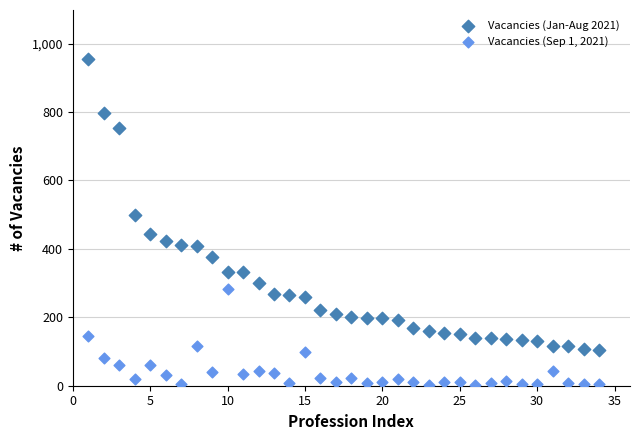

Which series reaches the maximum Y coordinate?

Vacancies (Jan-Aug 2021)